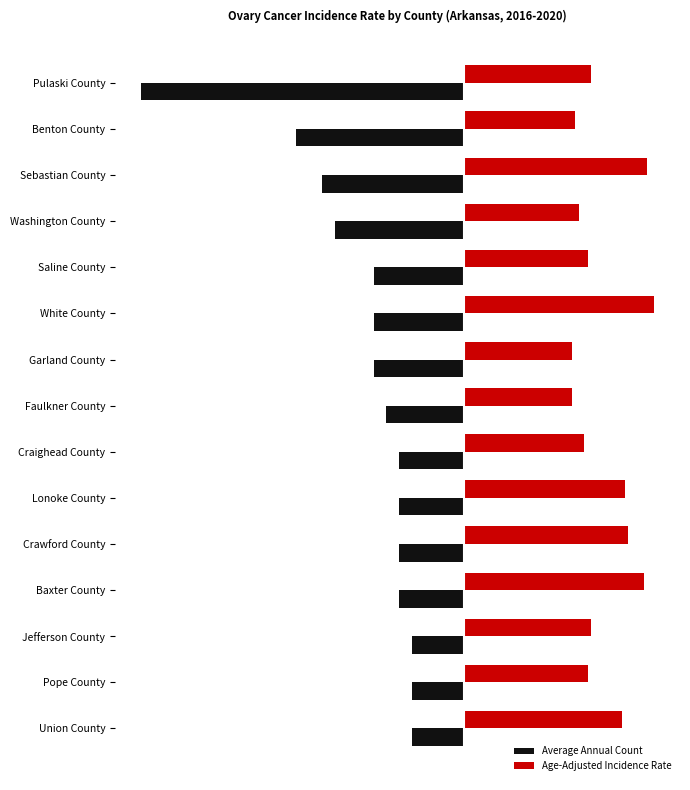

What are all the series names shown in the legend?

Average Annual Count, Age-Adjusted Incidence Rate